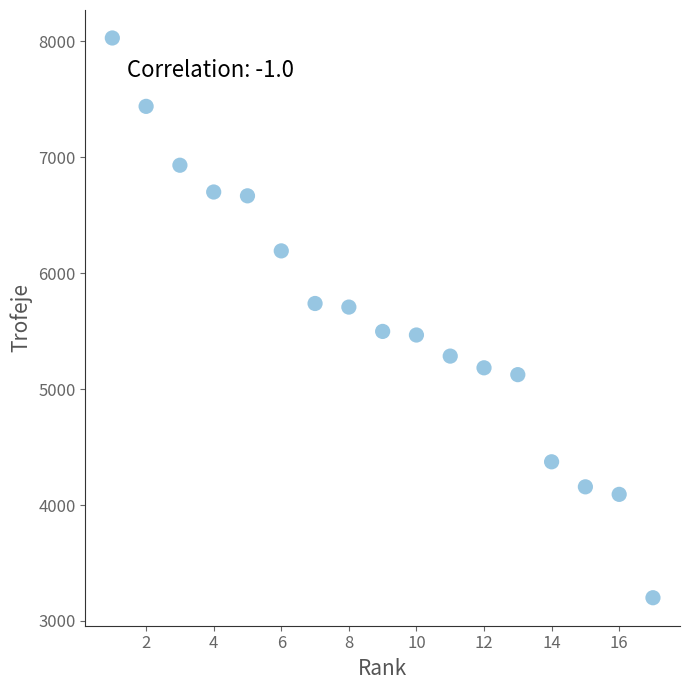

What is the range of Y values (max minus min)?

4830